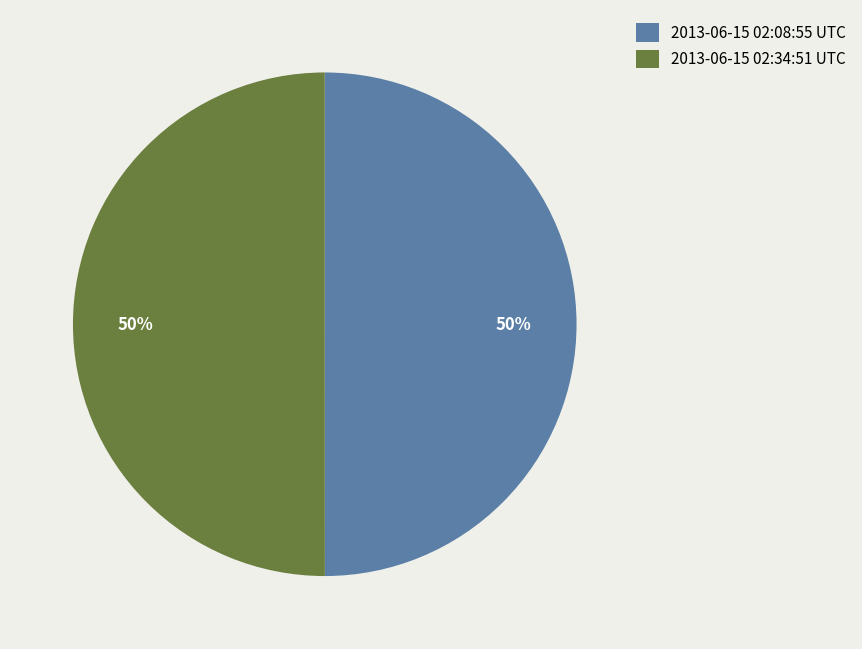

To the nearest percent, what portion does 2013-06-15 02:08:55 UTC represent?

50%